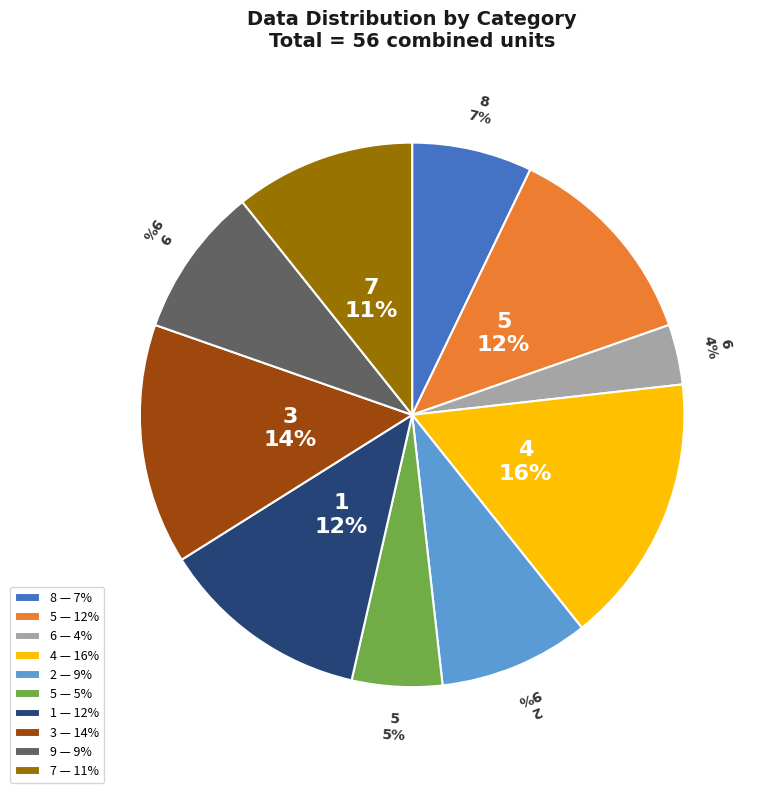

To the nearest percent, what is the difference between the 3 — 14% and 8 — 7% slice percentages?

7%